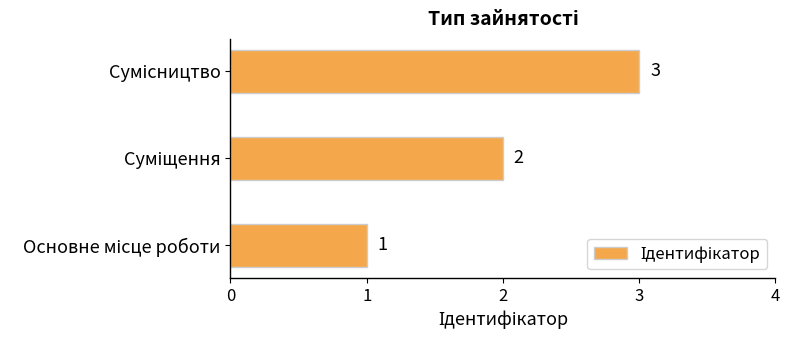

Are the bars horizontal?

Yes